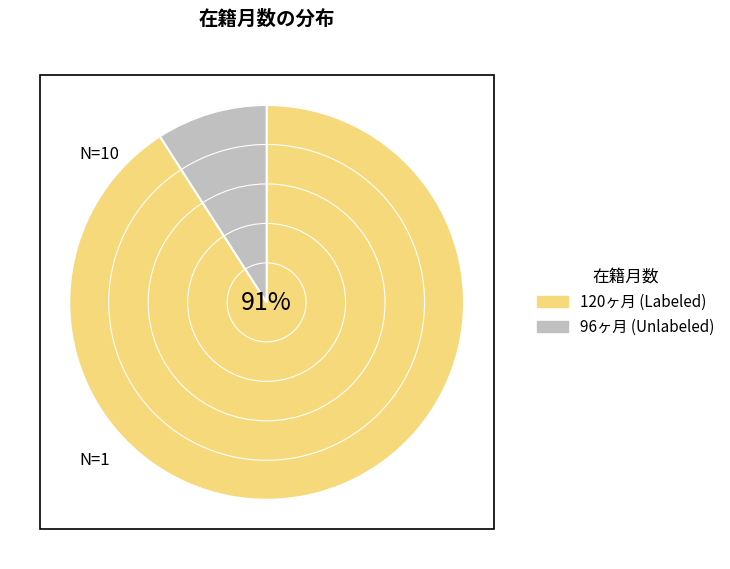

Is it true that 10643 is 1% of the pie?

False